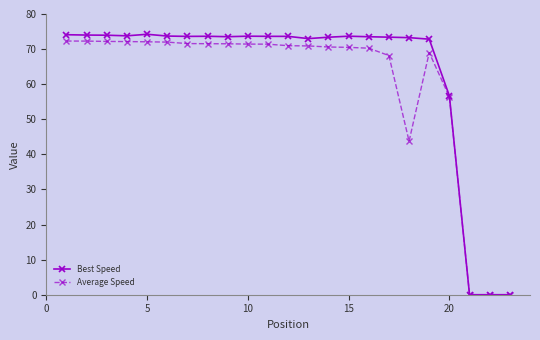

Which series has the largest total across all categories?

Best Speed